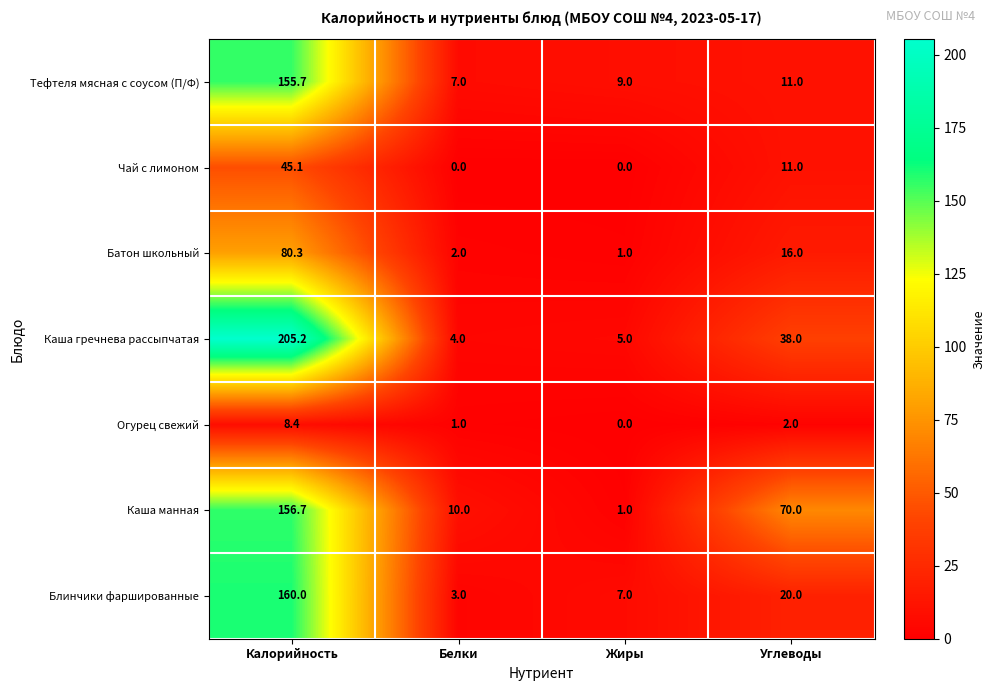

Which category has the highest value across all series?

Калорийность